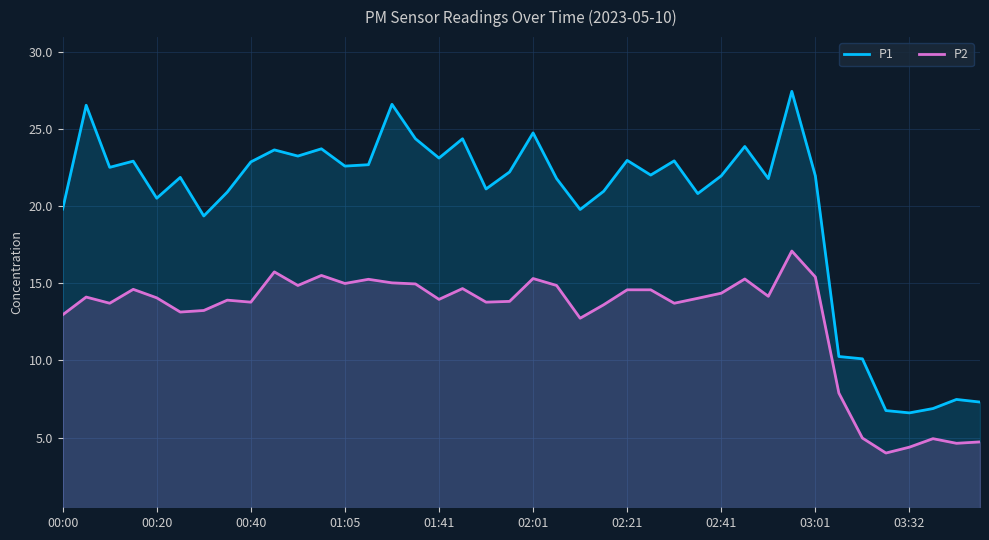

What is the average value of the P1 series?

20.1